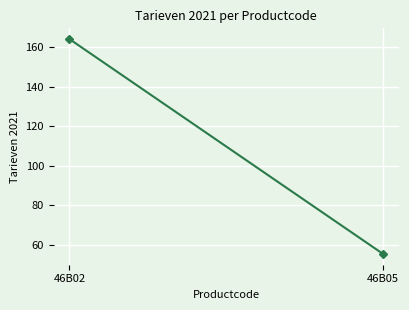

Which label corresponds to the largest value in the chart?

46B02